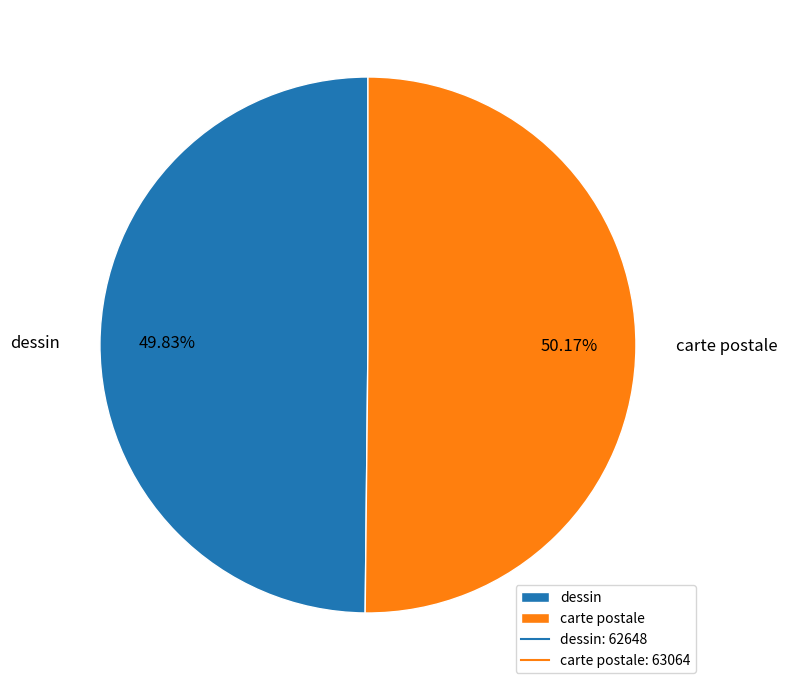

Is there any slice that represents more than half of the pie?

Yes